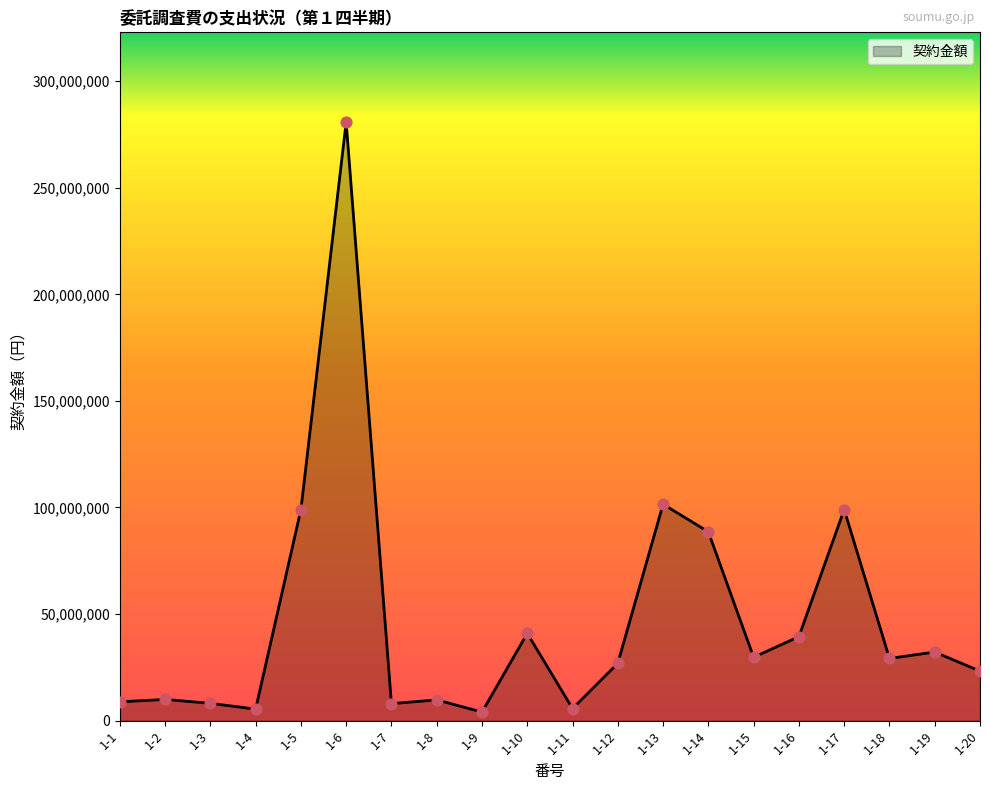

What is the change in value from 1-1 to 1-3?

-702000